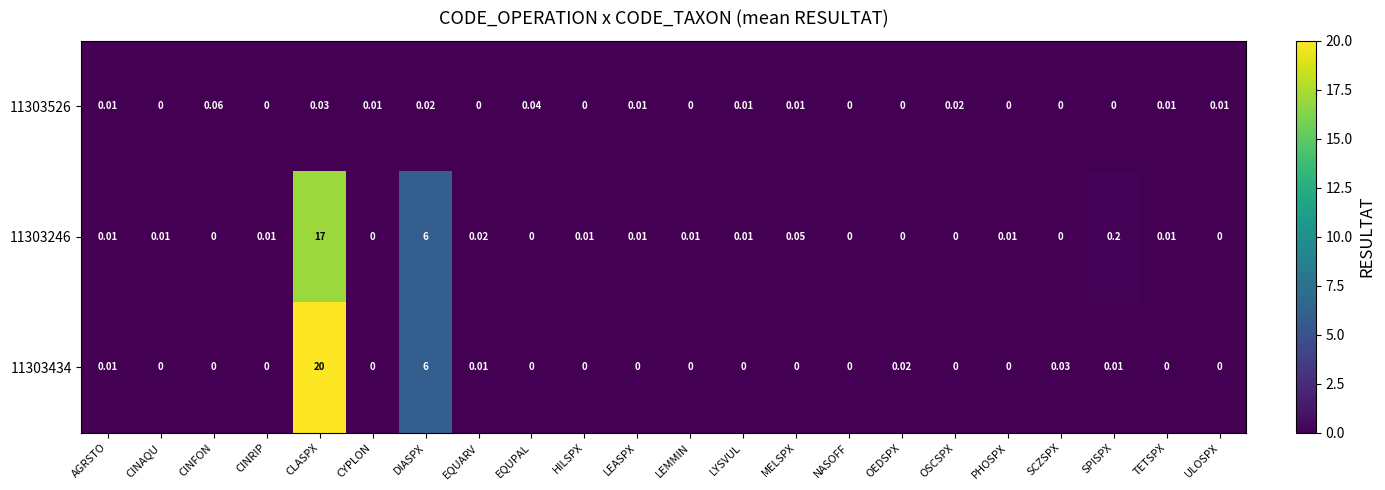

Which label corresponds to the largest value in the chart?

CLASPX